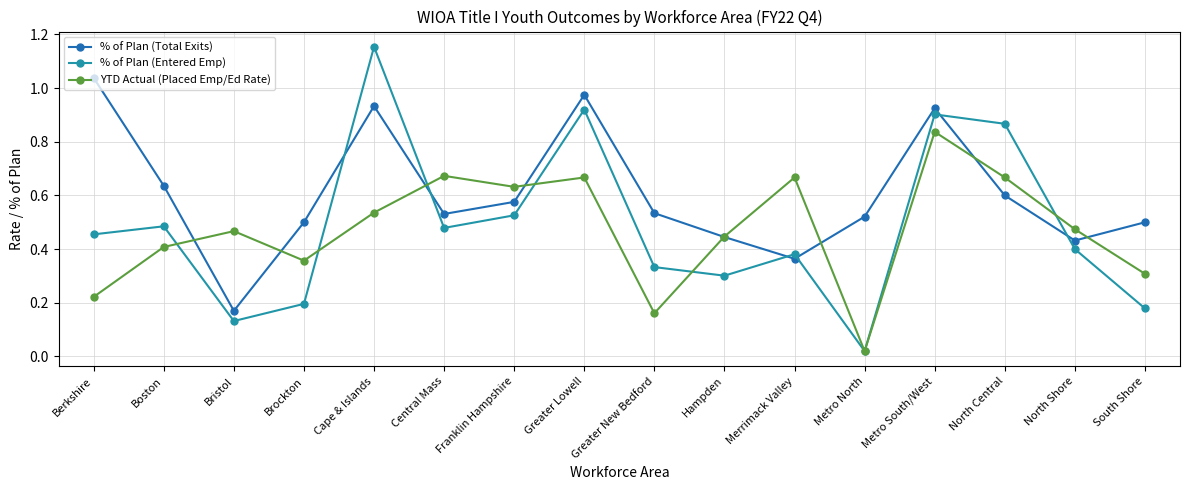

Between Cape & Islands and Greater New Bedford, which series saw the biggest shift?

% of Plan (Entered Emp)